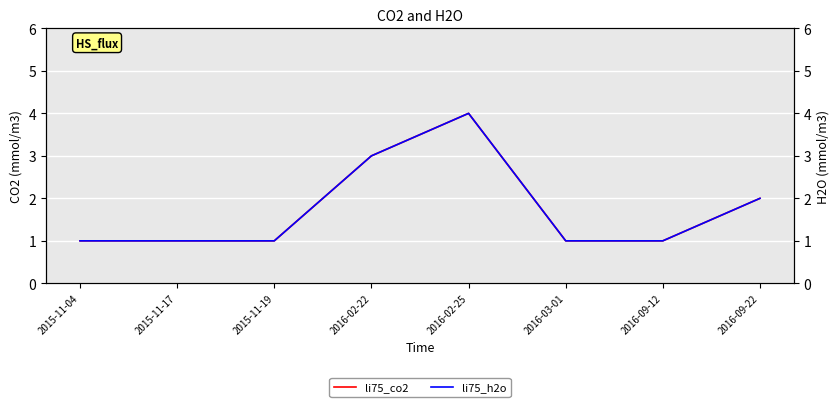

Does the chart display data point markers on the line(s)?

No